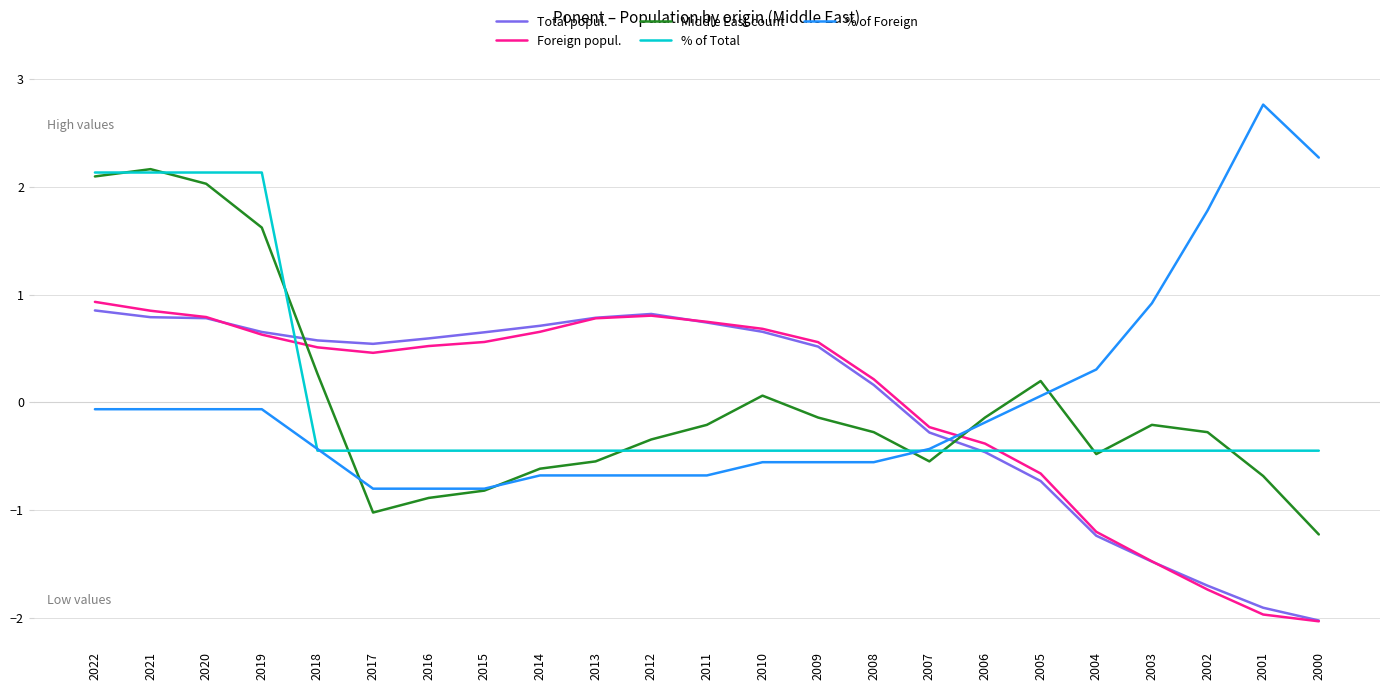

After their last crossing, which series has the higher values: % of Total or Foreign popul.?

% of Total